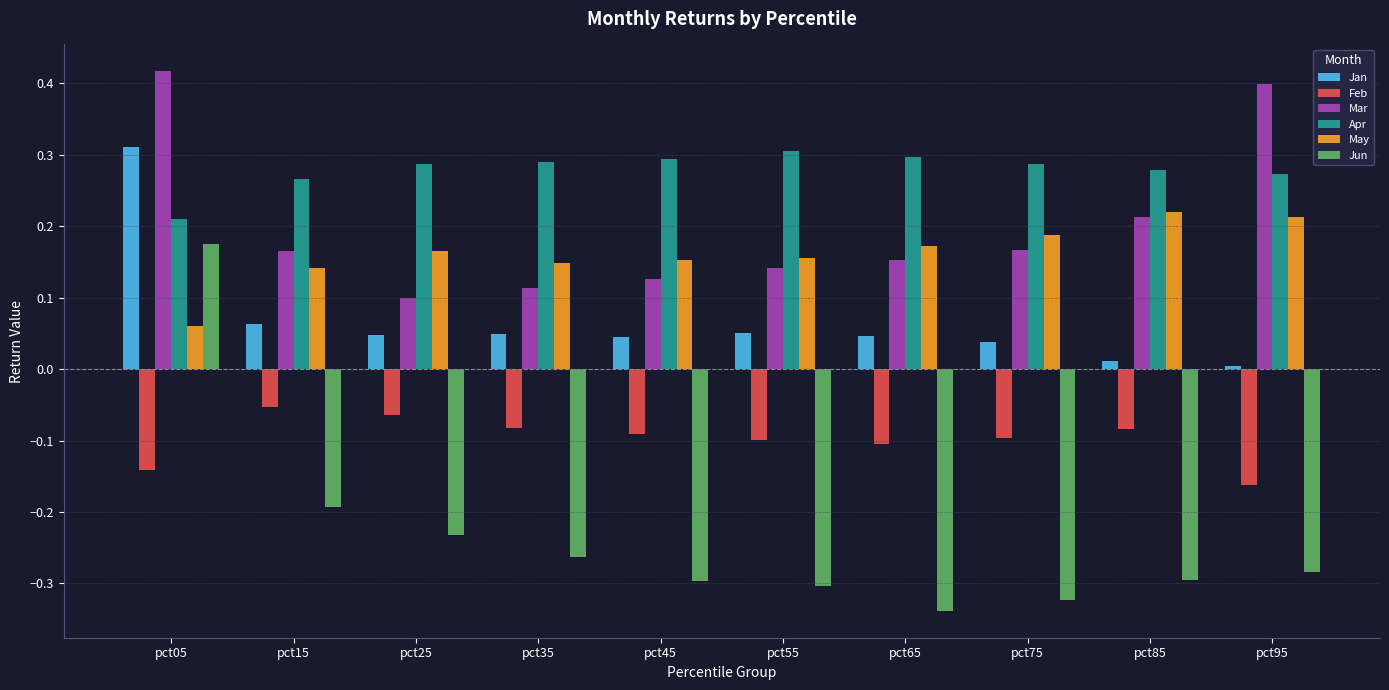

The Mar series shows 0.2 at pct95. True or false?

False